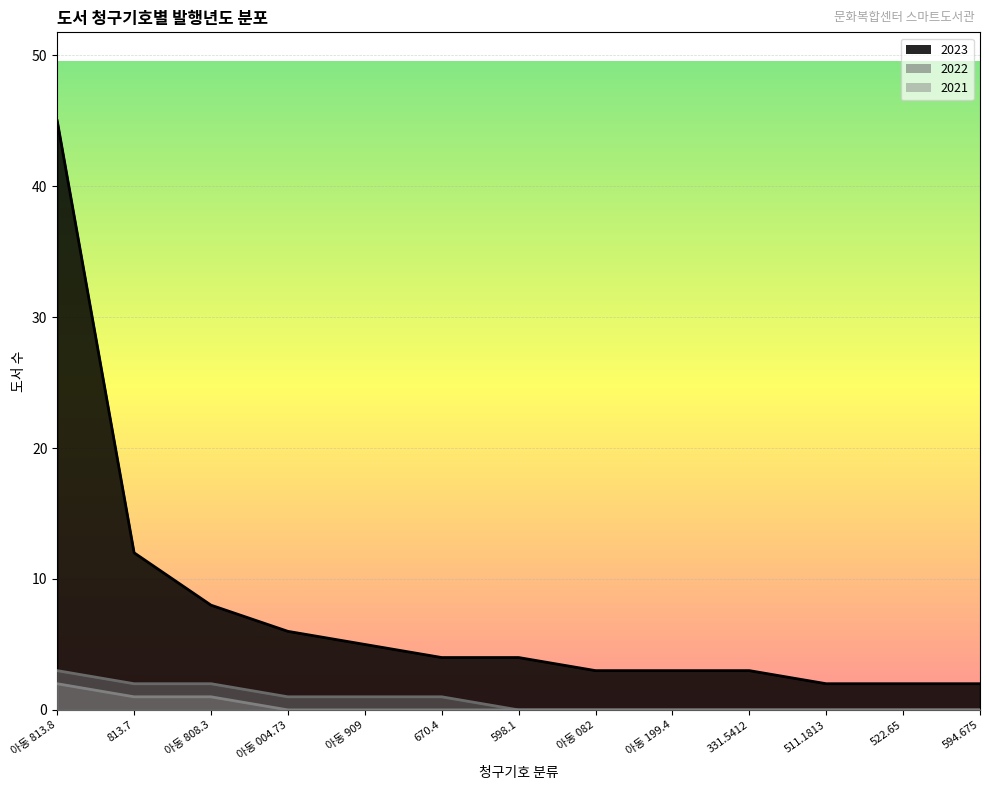

True or false: 2022 has a value of 1 at 522.65.

False